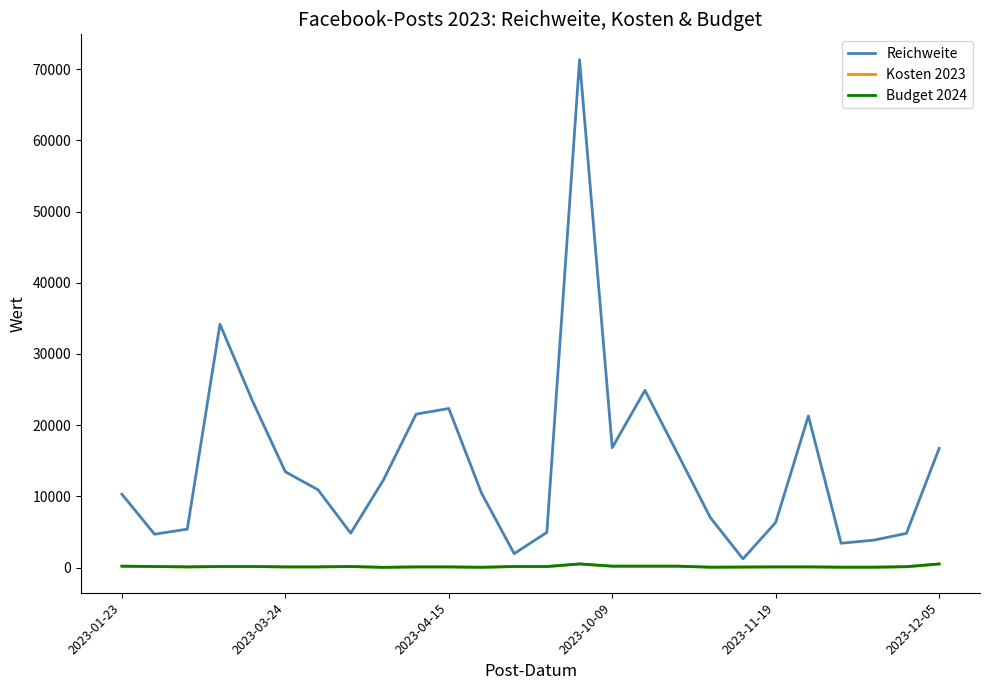

Which series has the largest range (max minus min)?

Reichweite